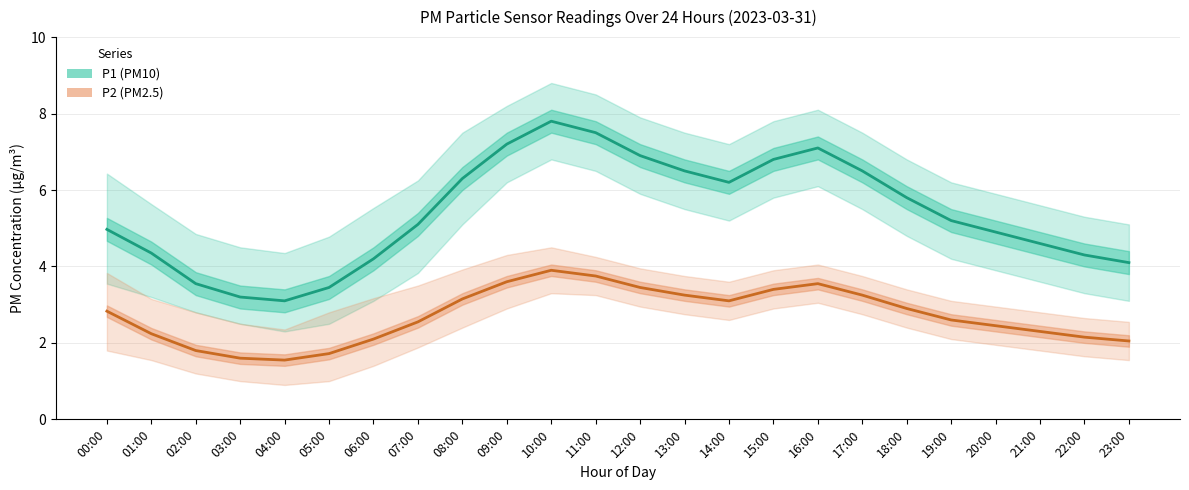

List the series in order of their peak value, lowest first.

P2 (PM2.5), P1 (PM10)